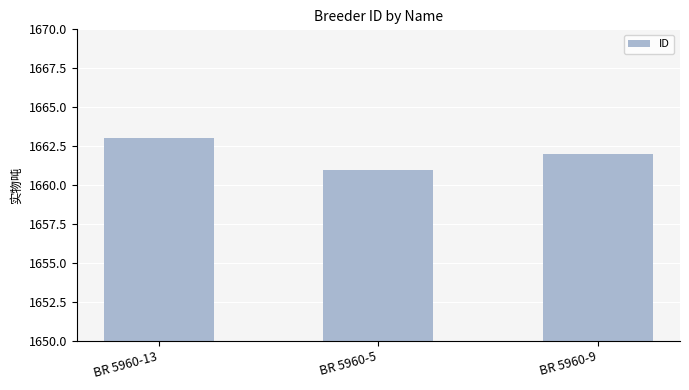

What is the difference between the values at BR 5960-5 and BR 5960-9?

1